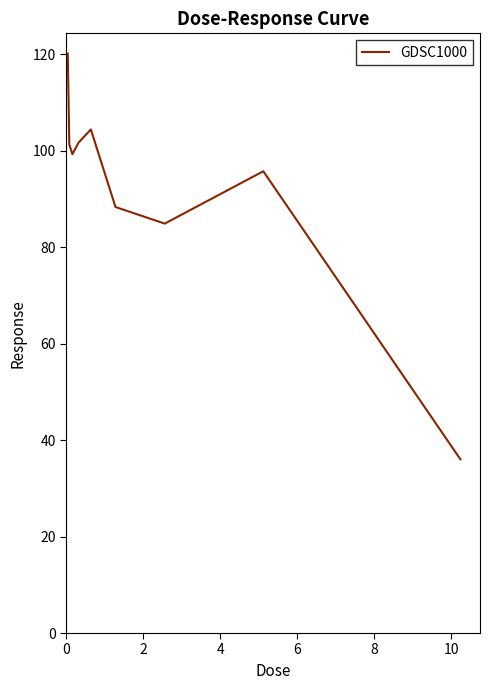

What is the greatest value displayed?

120.1